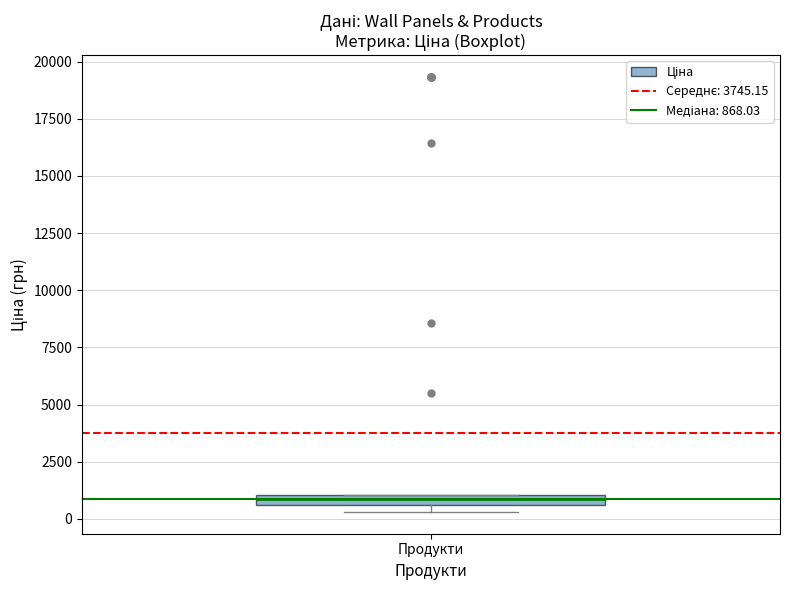

Where is the upper edge of the box for Продукти on the y-axis? The values are not printed on the chart, so give them approximately, as read against the axis.

1000